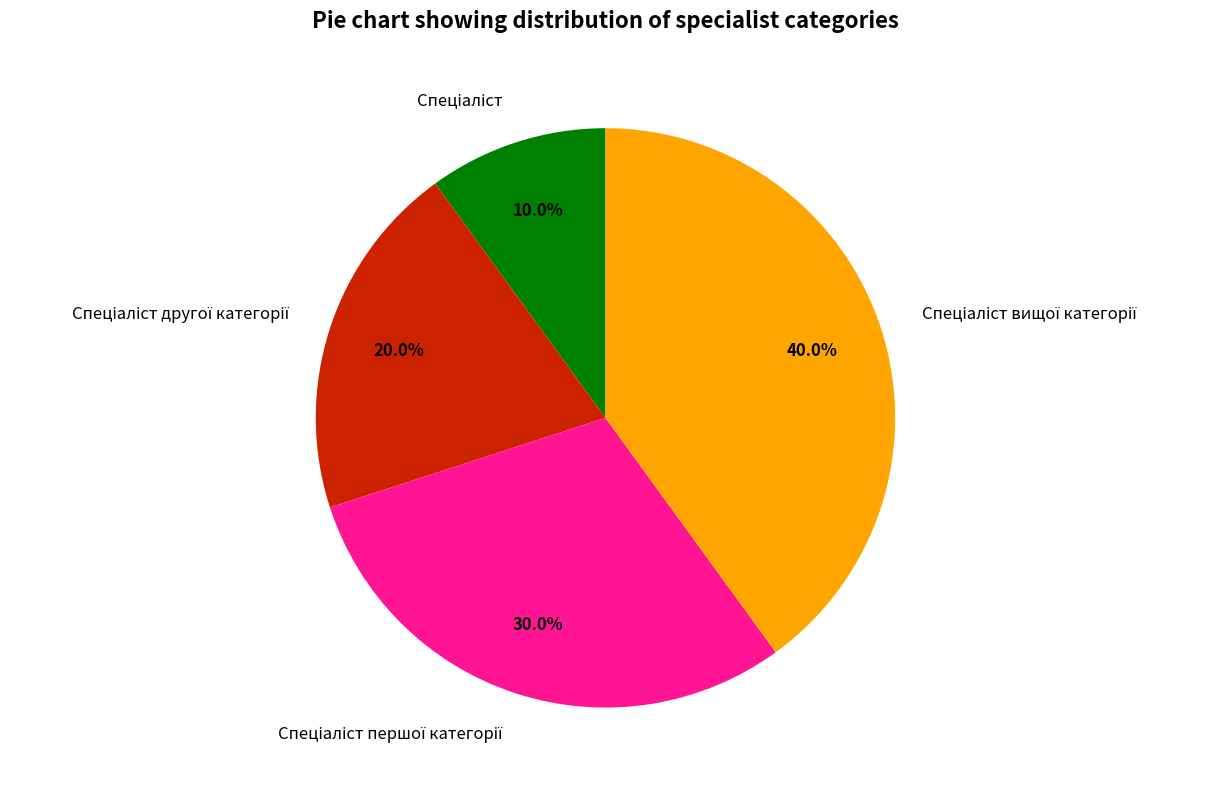

Is there a majority slice in this chart?

No